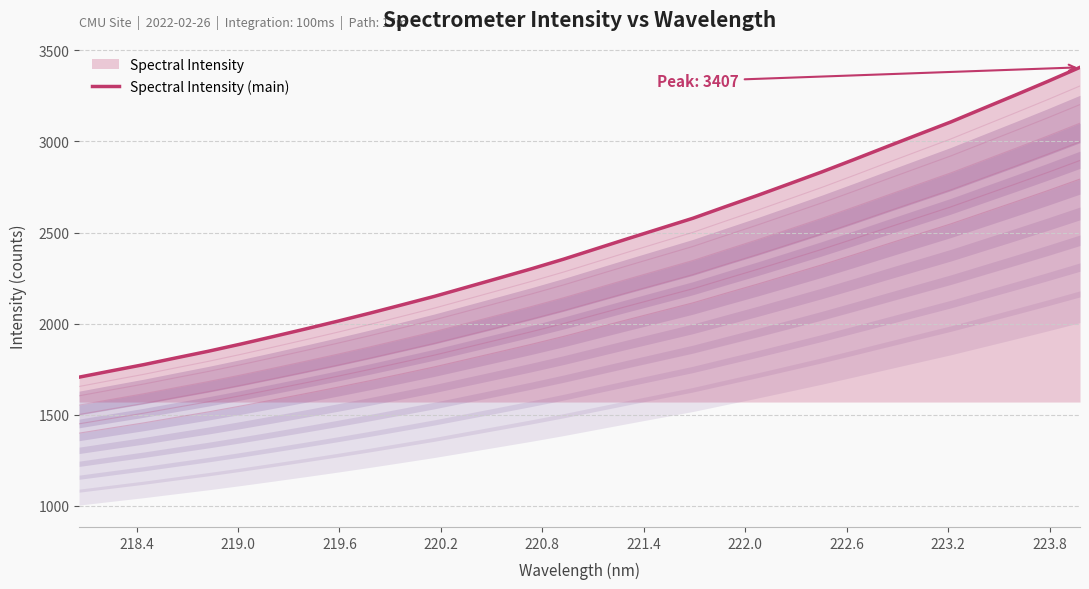

What is the value of the 12th point from the left?

2150.3